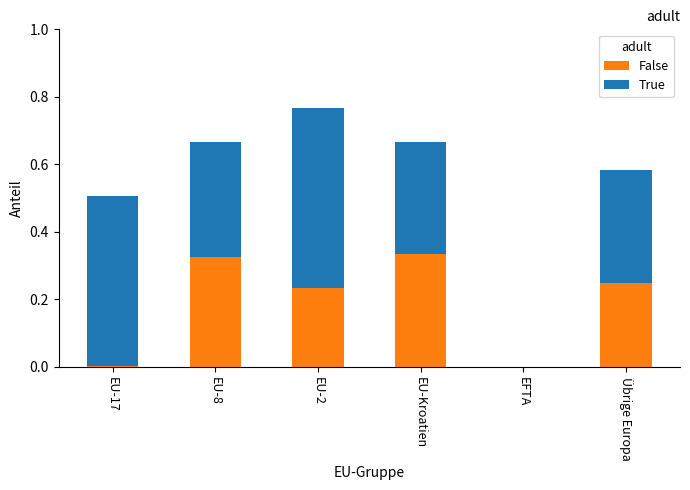

What is the total value across all series at EU-2?

0.8